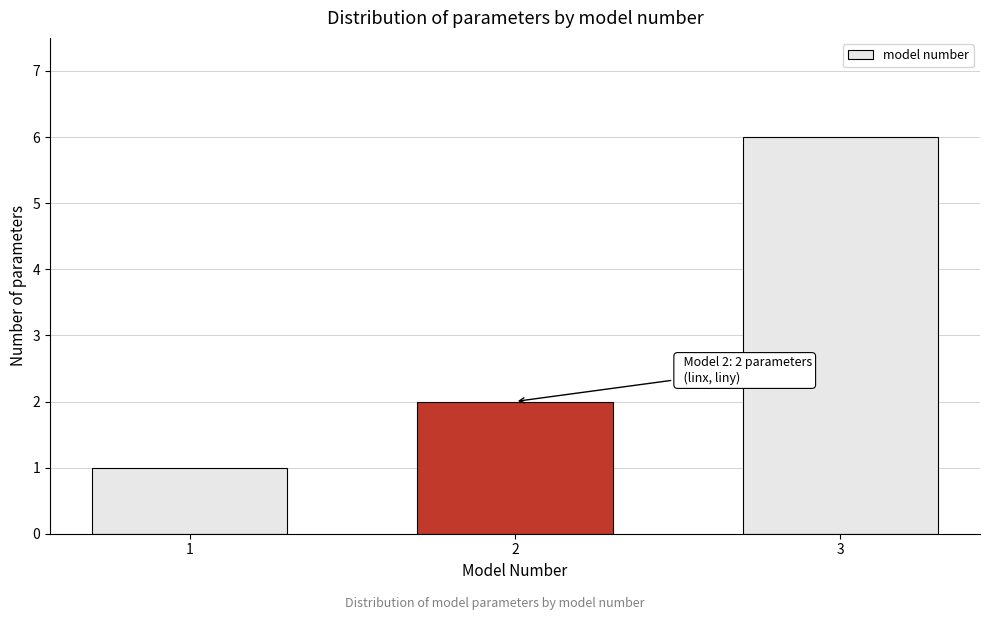

Reading right to left, list all the values displayed in this chart.

3=6	2=2	1=1